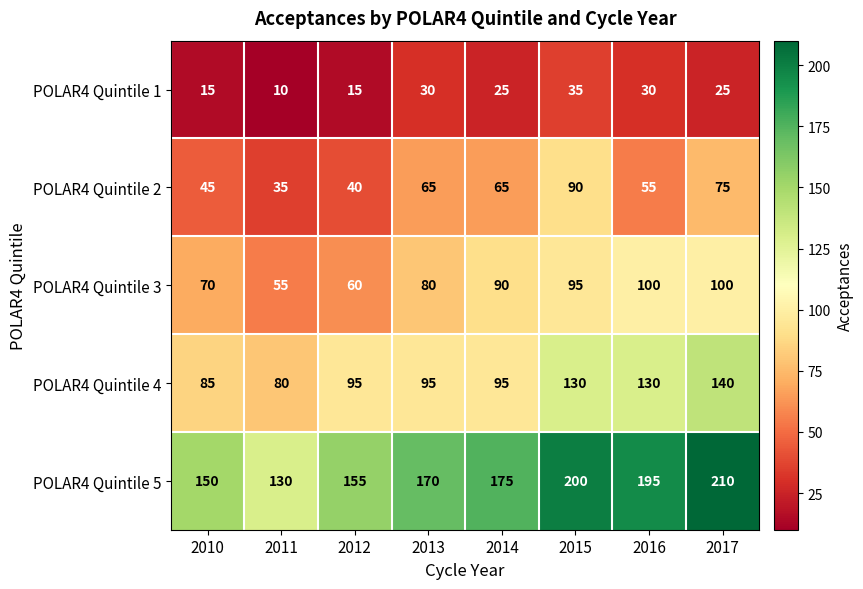

How many series are shown in this chart?

5